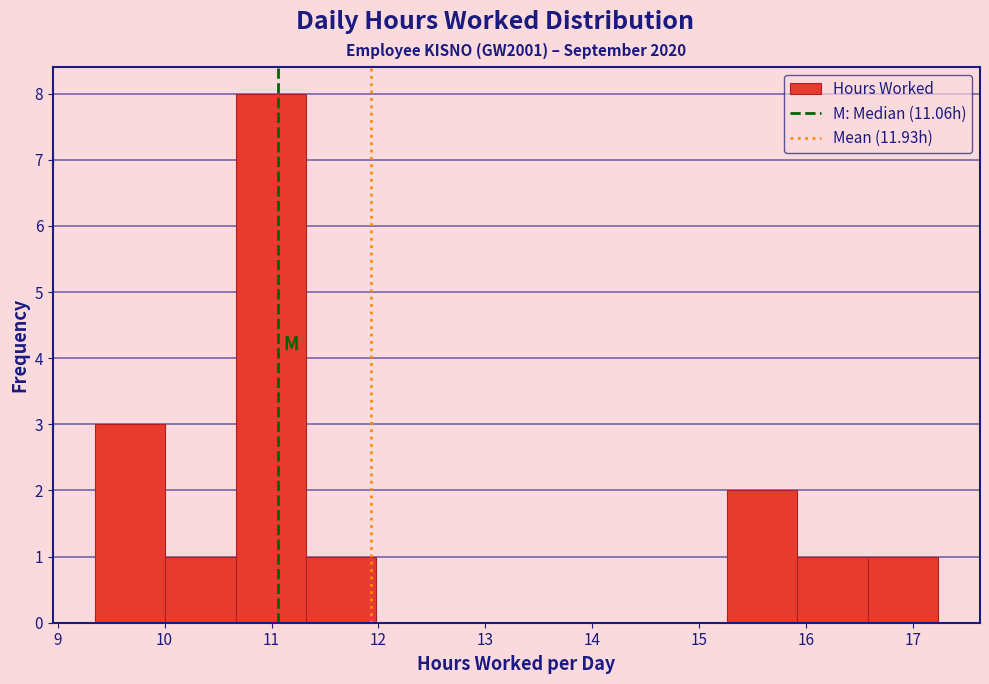

What is the height of the bar covering 11.3 to 12.0 on the x-axis? Neither the bar edges nor the heights are printed on the chart, so give them approximately, as read against the axes.

1